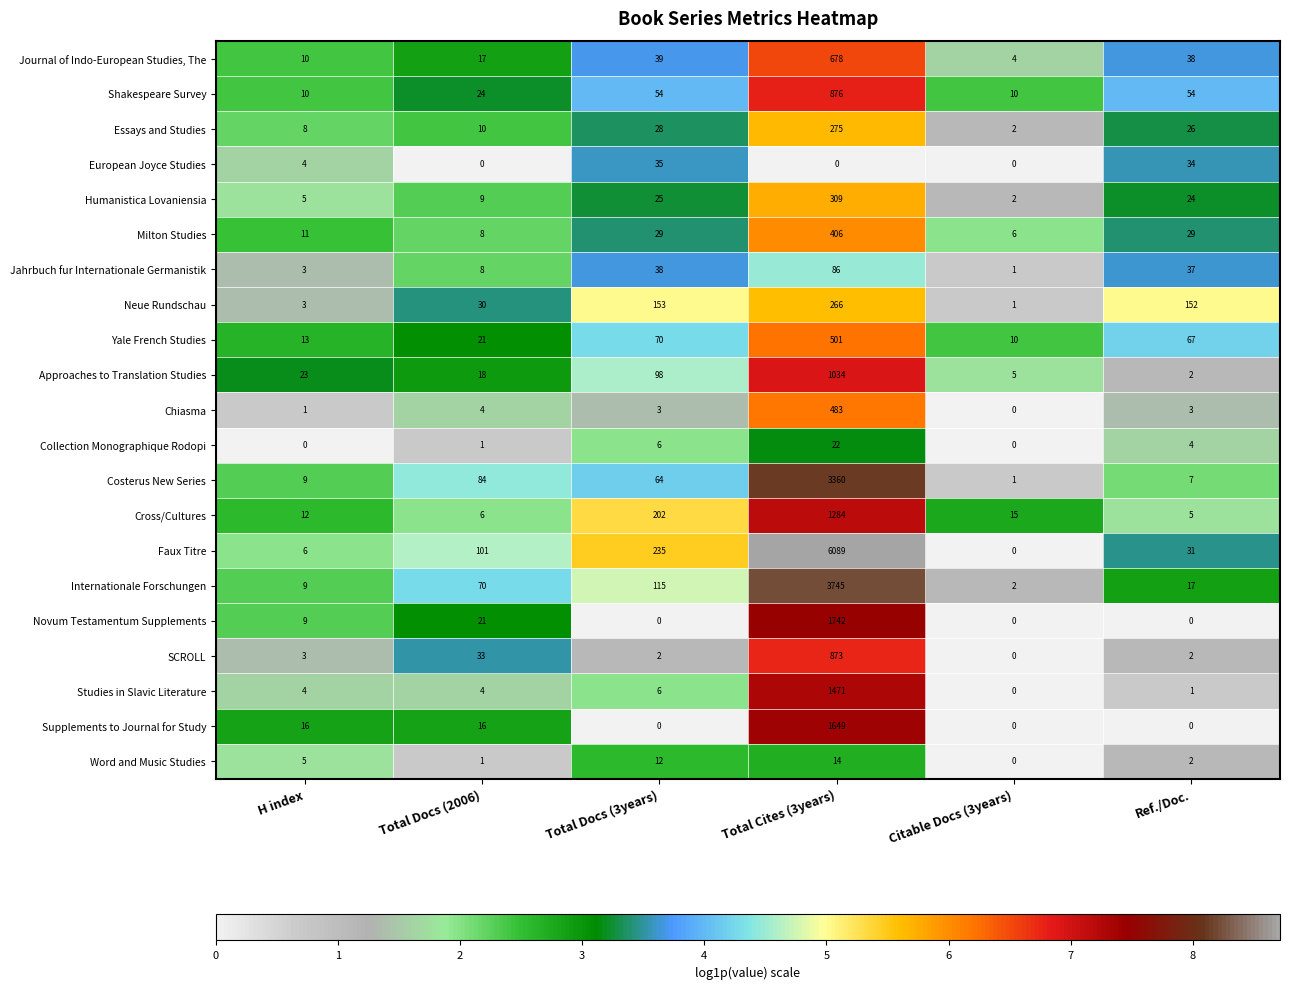

Where is Costerus New Series nearest to the value 1680?

Total Docs (2006)